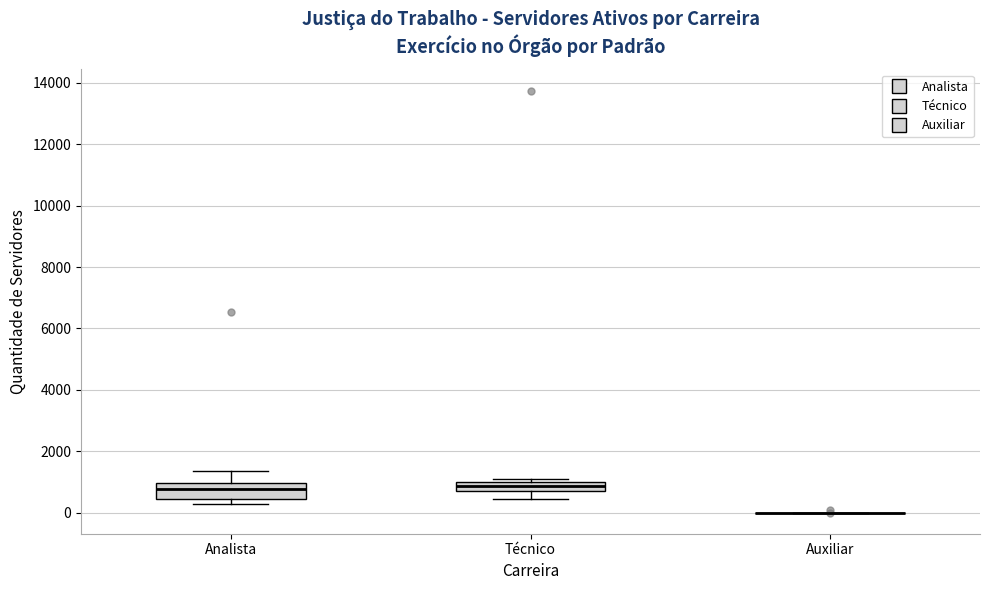

Where is the upper edge of the box for Técnico on the y-axis? The values are not printed on the chart, so give them approximately, as read against the axis.

1000